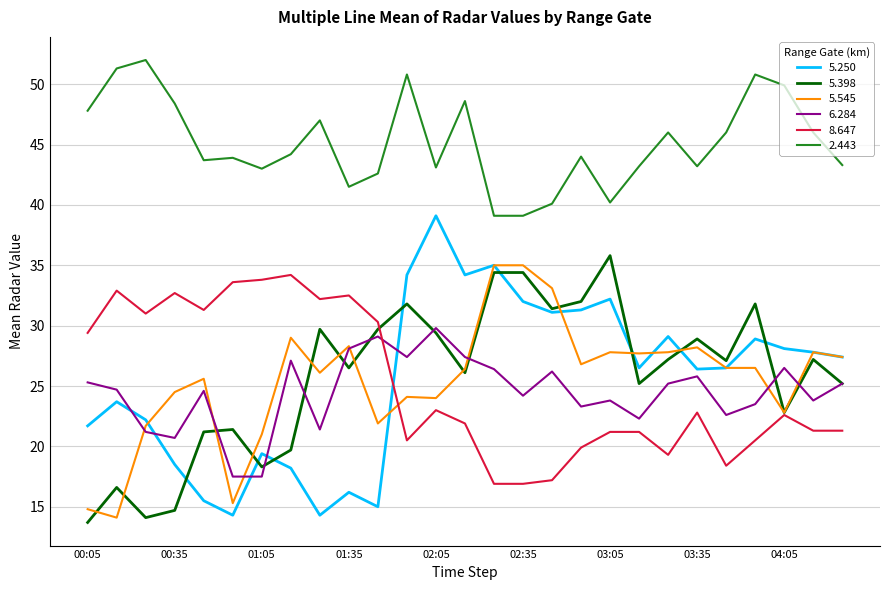

What is the smallest value displayed?

13.7